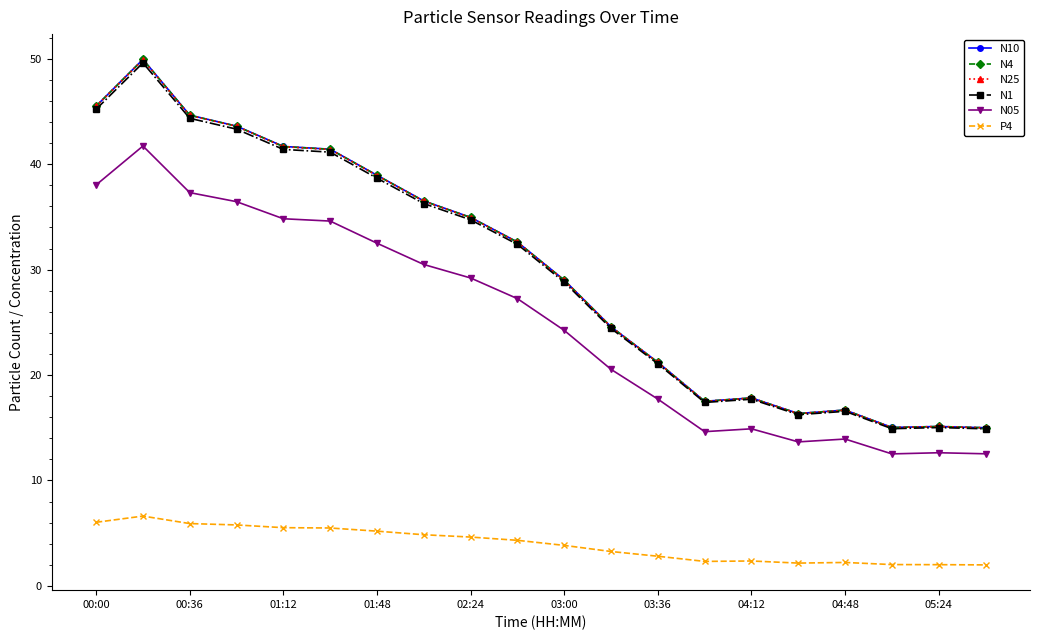

What is the value of the N1 point at the 10th from the left?

32.4